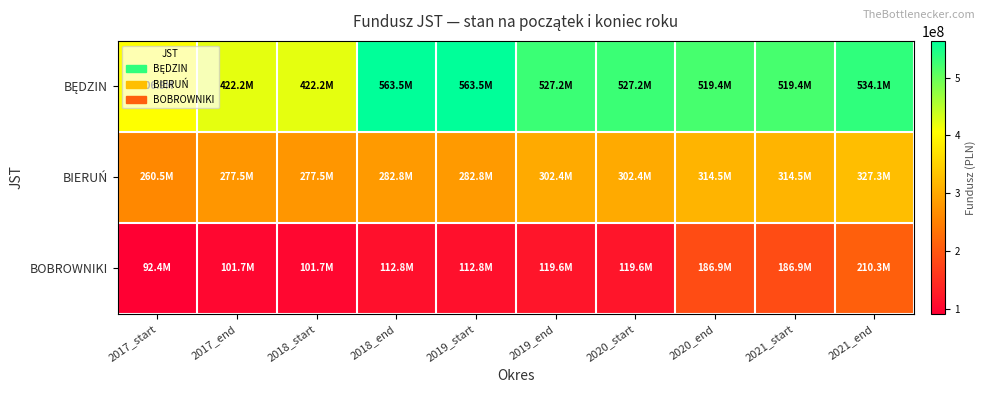

How many series are shown in this chart?

3